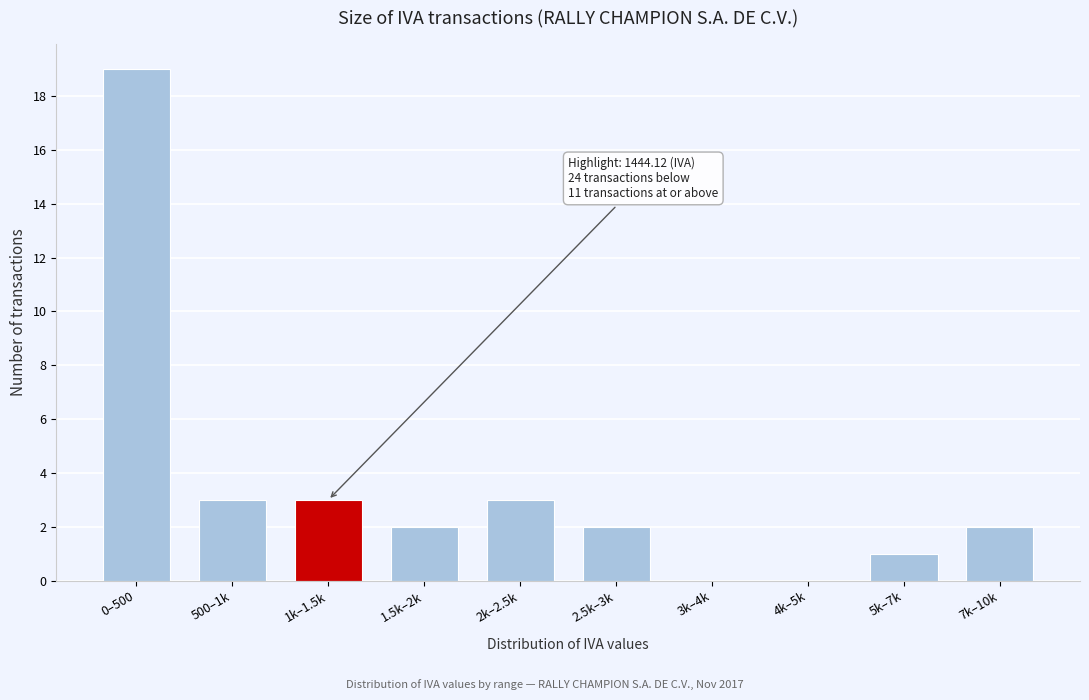

Reading left to right, list all the values displayed in this chart.

0–500=19	500–1k=3	1k–1.5k=3	1.5k–2k=2	2k–2.5k=3	2.5k–3k=2	3k–4k=0	4k–5k=0	5k–7k=1	7k–10k=2